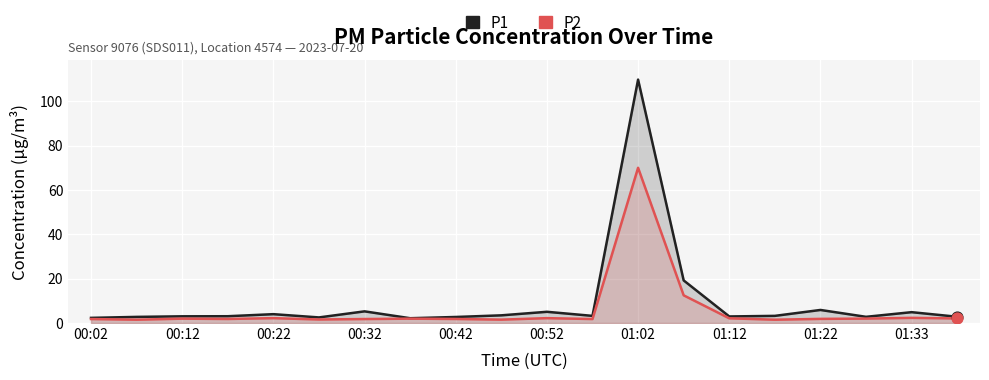

Is the value of P2 at 00:22 greater than the value of P1 at 13?

No